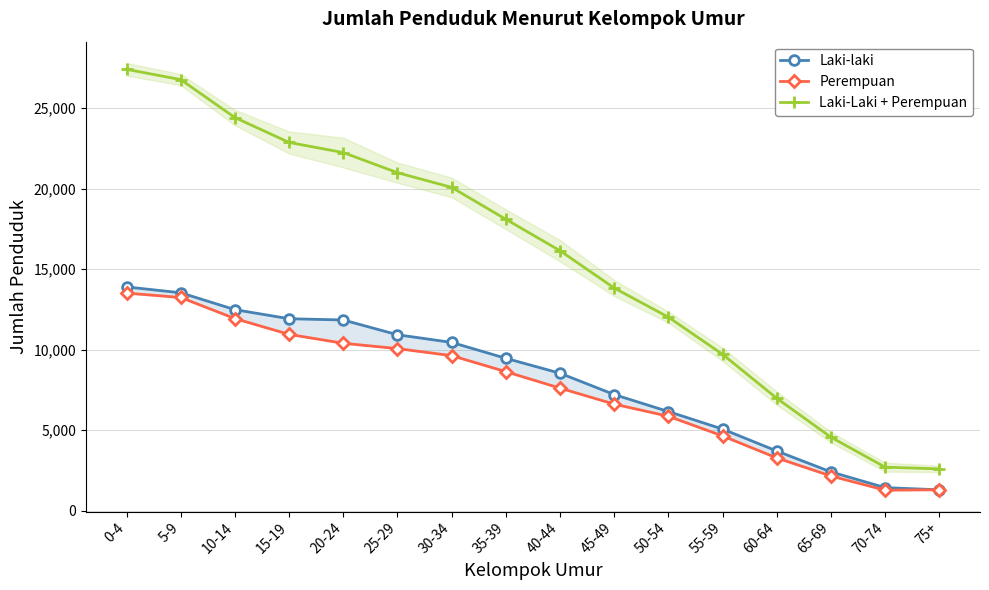

How many lines are shown in the chart?

3